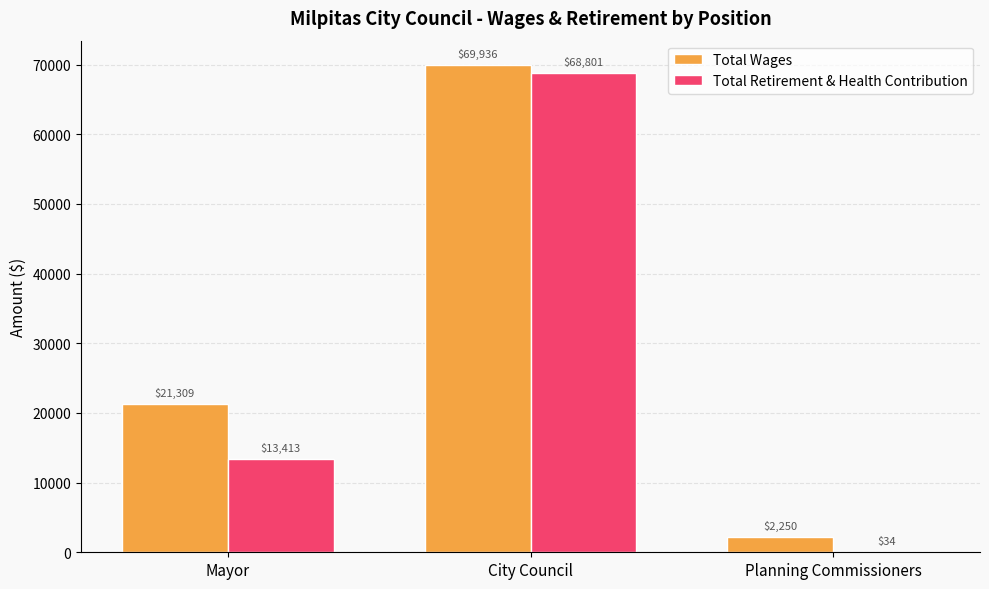

At which category does the chart reach its peak across all series?

City Council